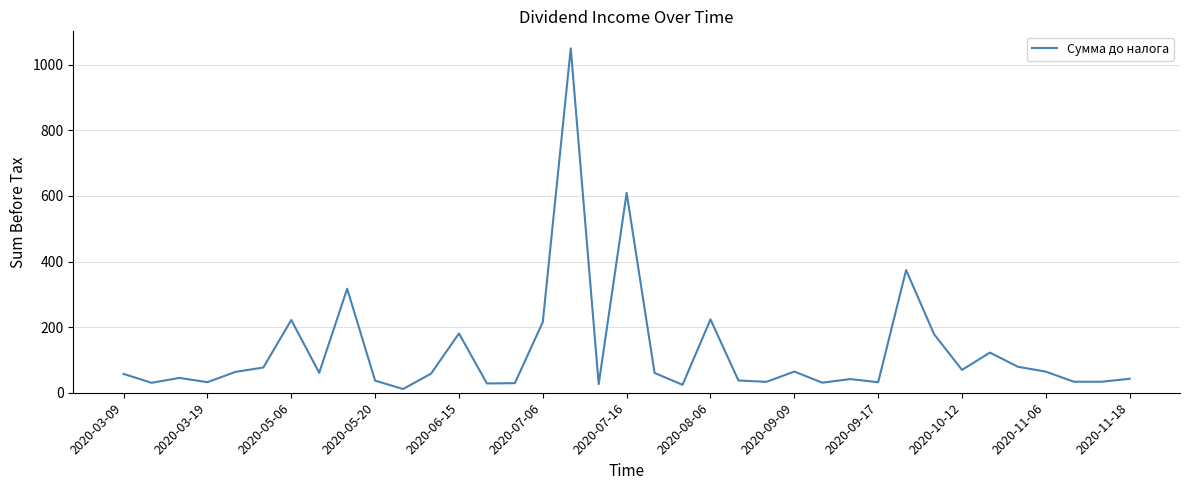

What is the difference between the maximum and minimum values?

1038.6